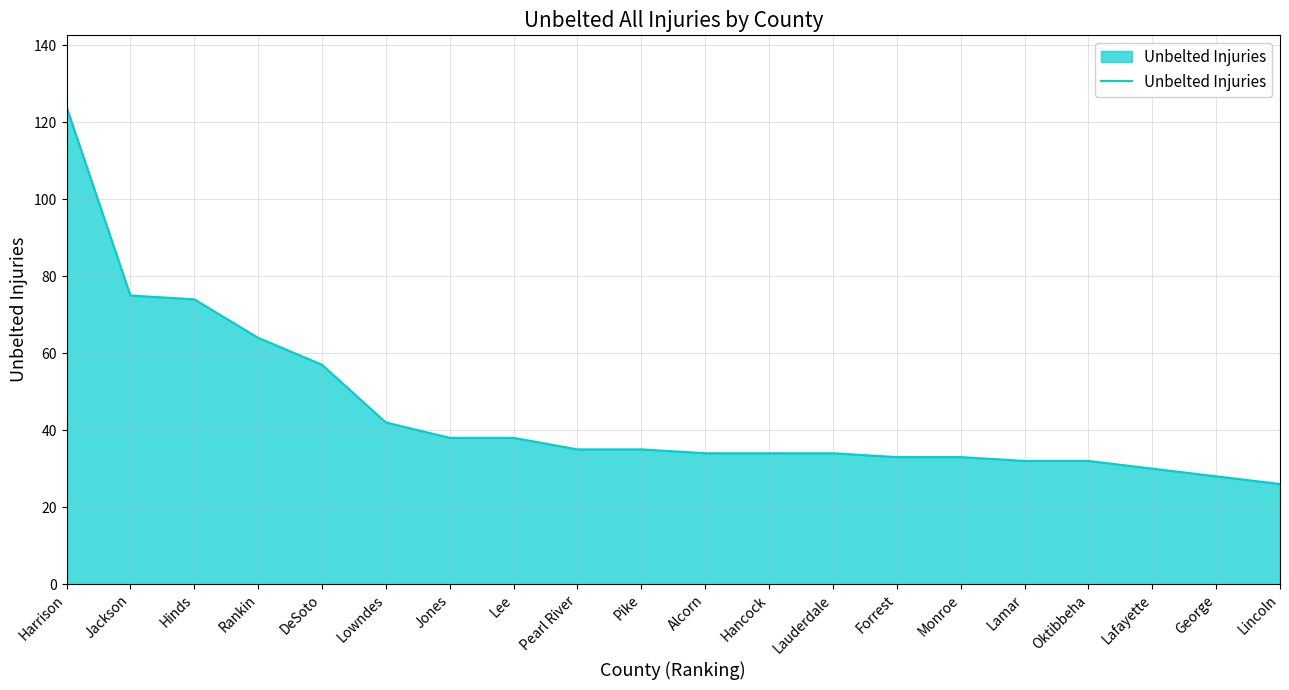

Between George and Forrest, which is larger?

Forrest